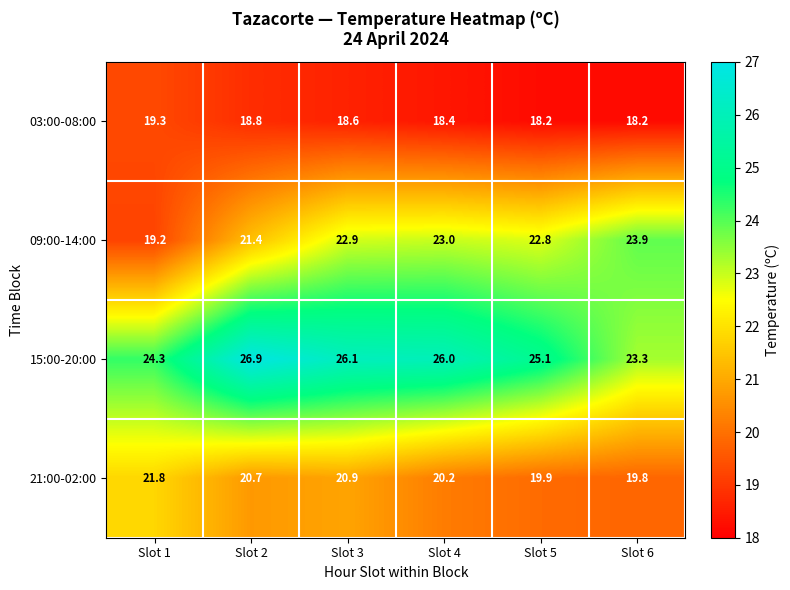

What is the sum of all 09:00-14:00 values?

133.2